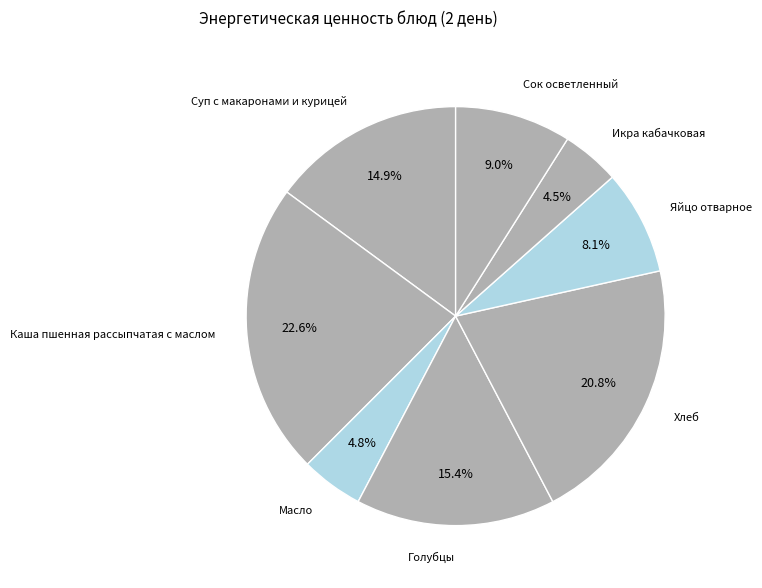

Count the number of slices in the pie.

8